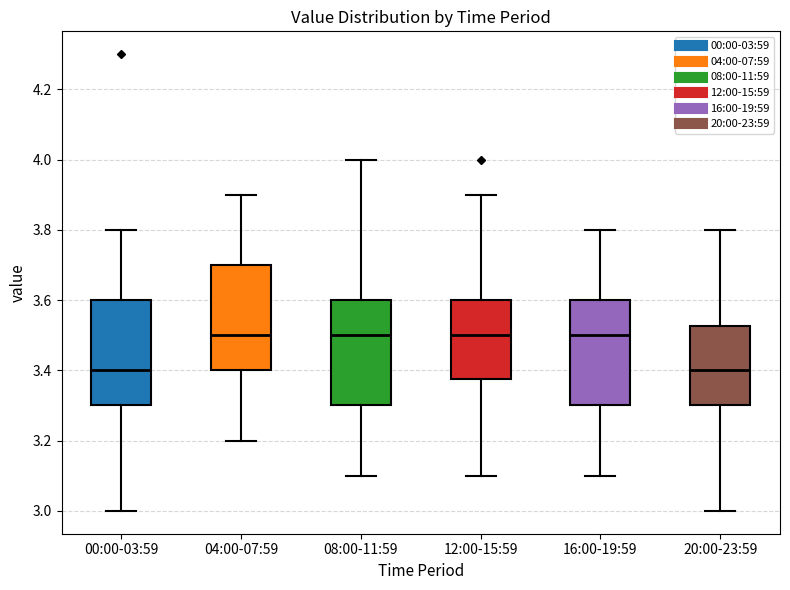

Where does the lower whisker of the box for 20:00-23:59 end on the y-axis? The values are not printed on the chart, so give them approximately, as read against the axis.

3.00